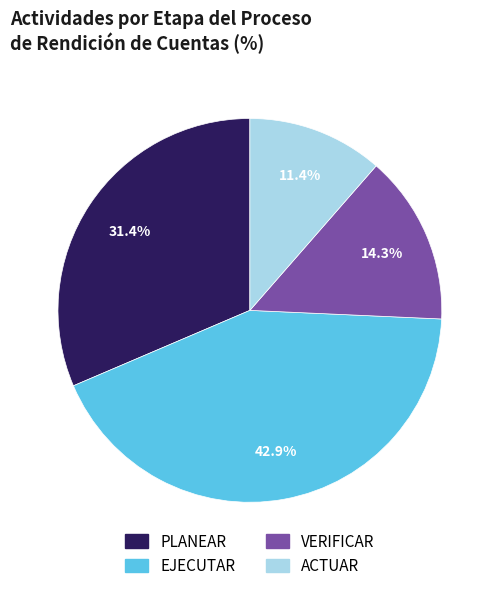

Rank the categories by value from highest to lowest.

EJECUTAR, PLANEAR, VERIFICAR, ACTUAR